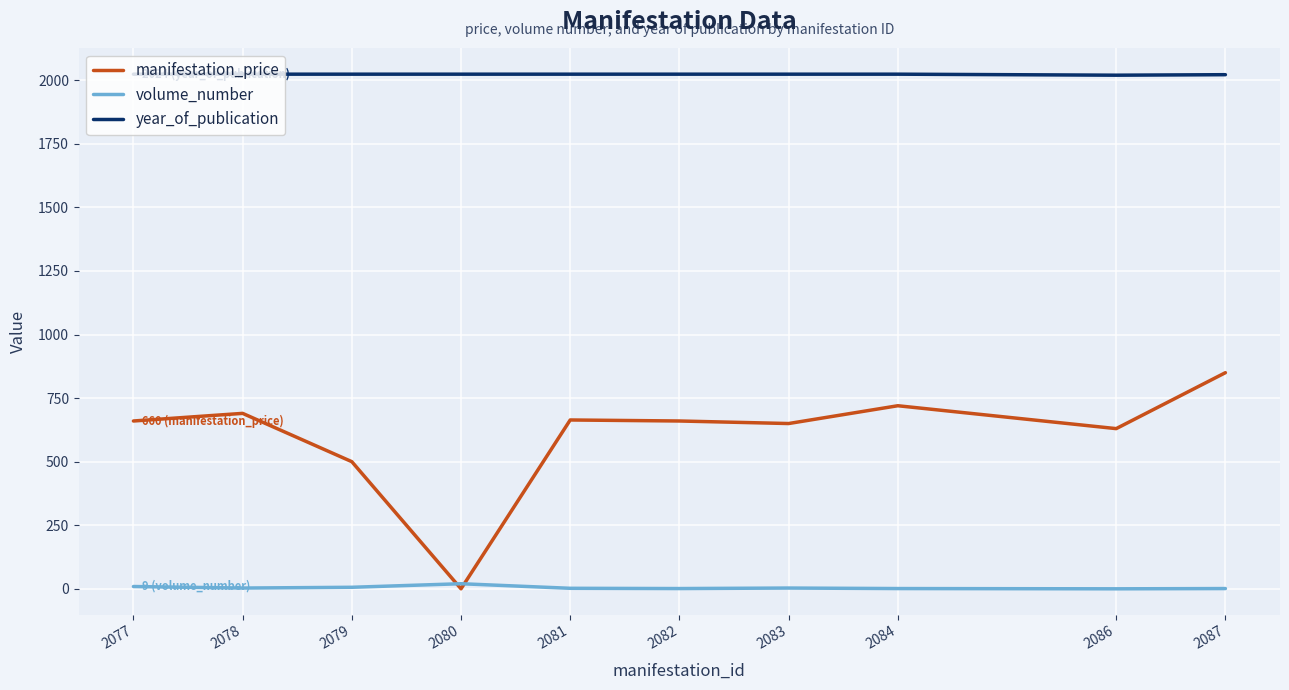

Rank the series by their maximum value, from highest to lowest.

year_of_publication, manifestation_price, volume_number